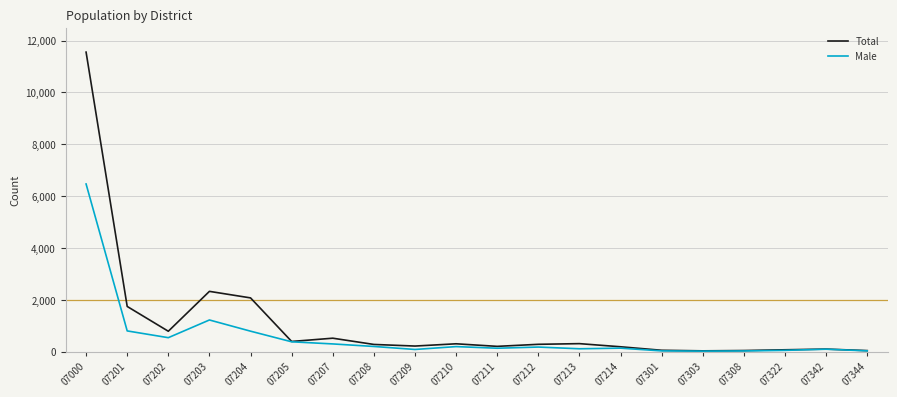

What is the difference between the second highest and second lowest values in the Total series?

2286